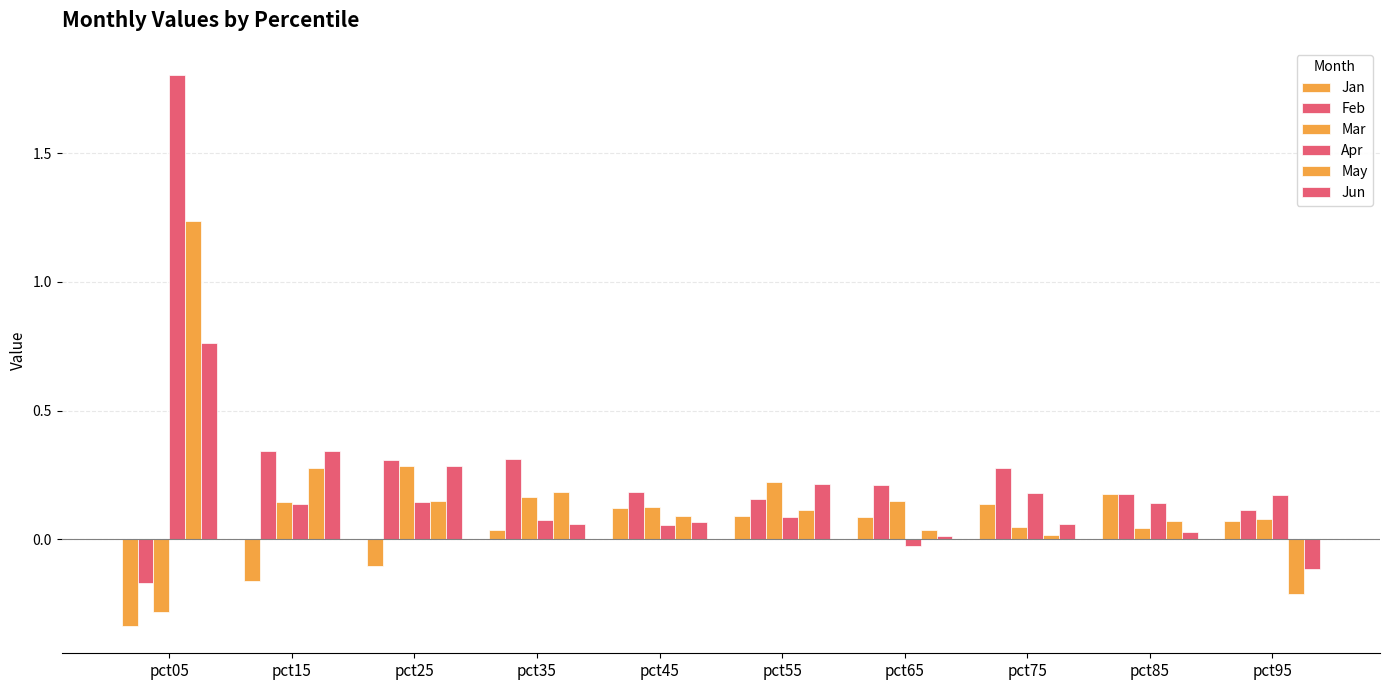

How many groups of bars are there?

10